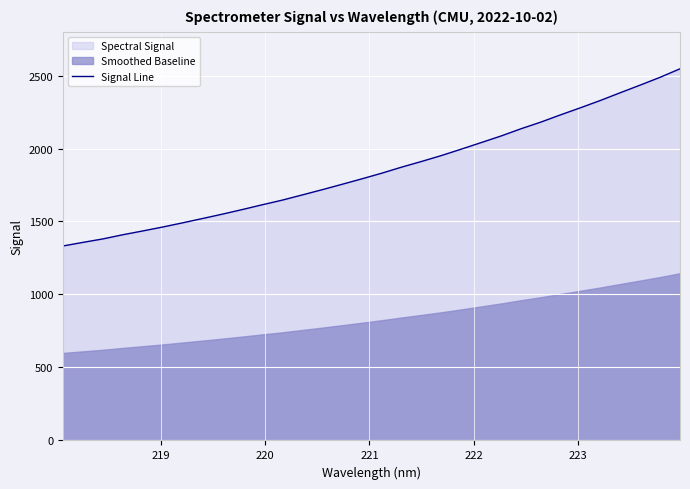

Does the chart display data point markers on the line(s)?

No